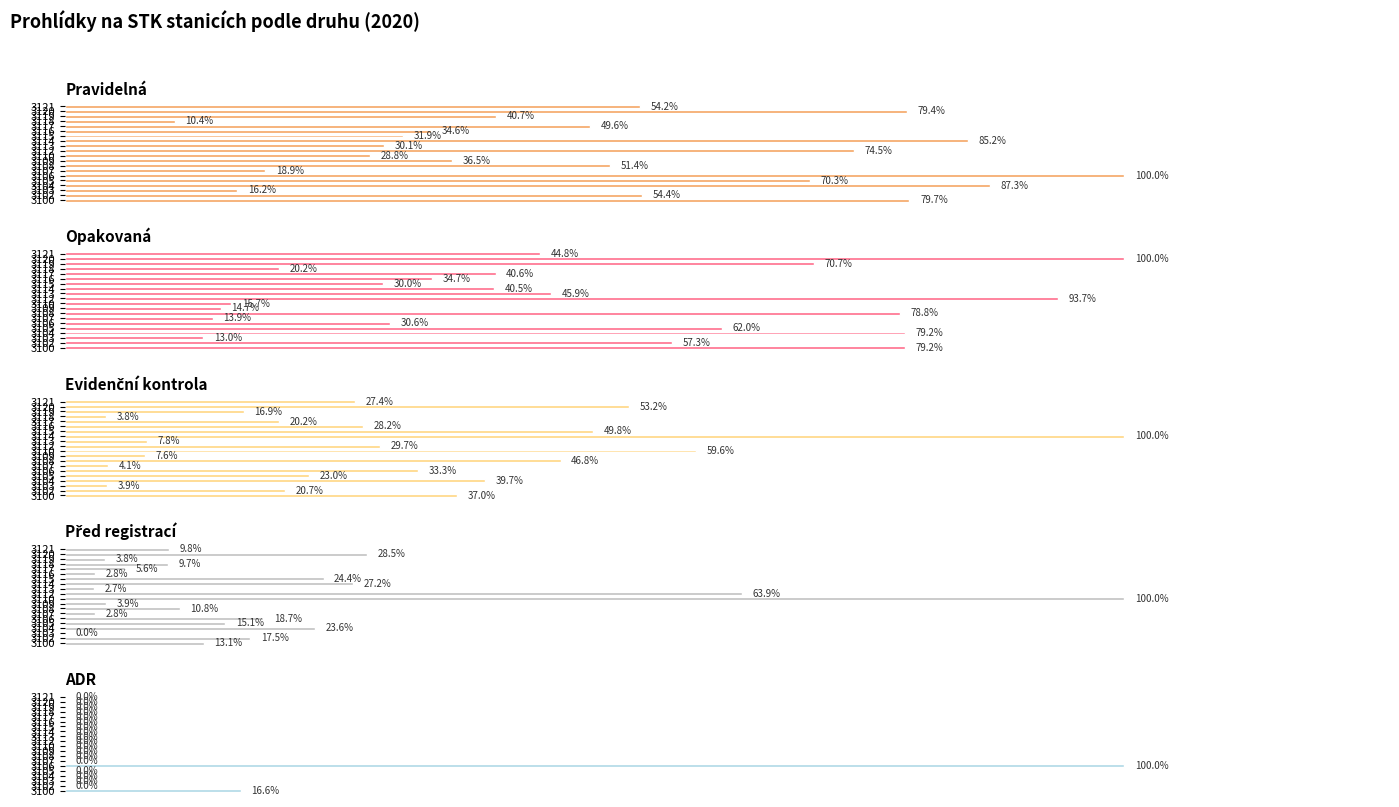

Between 3105 and 3117, which series saw the biggest shift?

Pravidelná